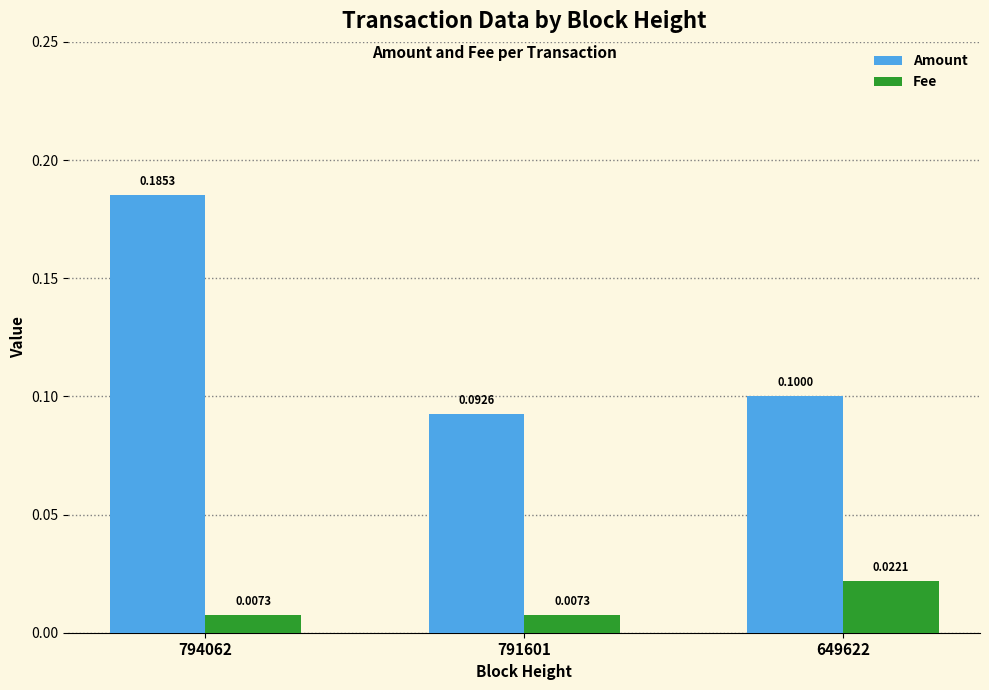

The Amount series shows 0.1 at 649622. True or false?

True